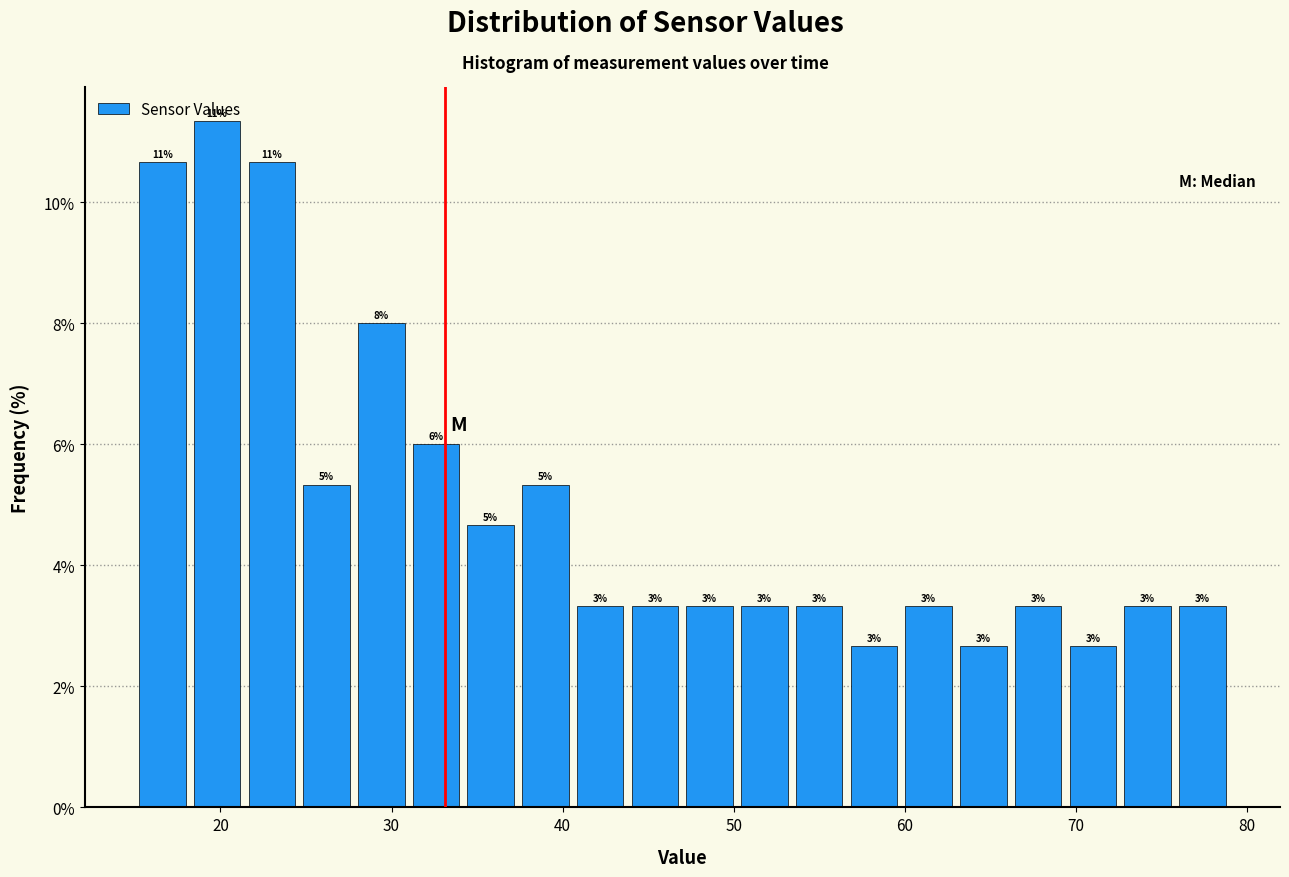

Around what value on the x-axis is the tallest bar? Give the approximate position of its centre, as read against the axis.

20